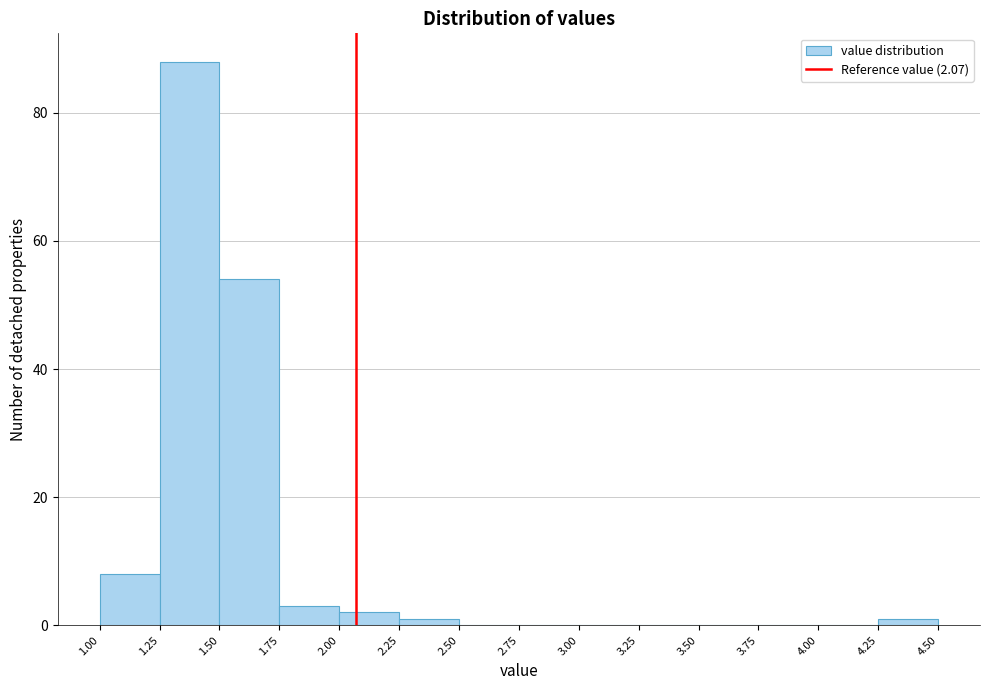

How tall is the bar that spans 1.75 to 2.00 on the x-axis? The values are not printed on the chart, so give them approximately, as read against the axis.

4